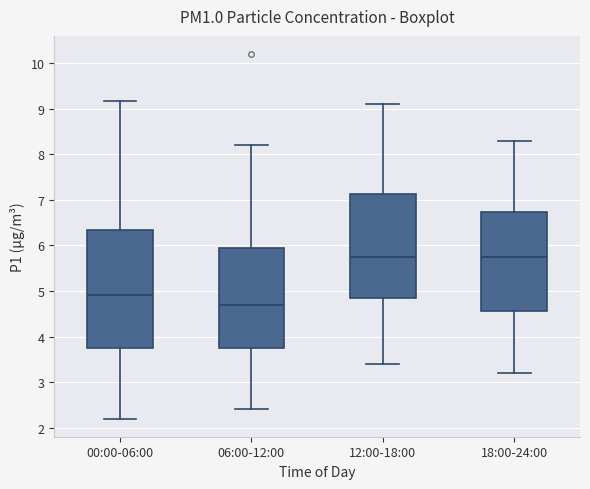

Where does the upper whisker of the box for 12:00-18:00 end on the y-axis? The values are not printed on the chart, so give them approximately, as read against the axis.

9.1